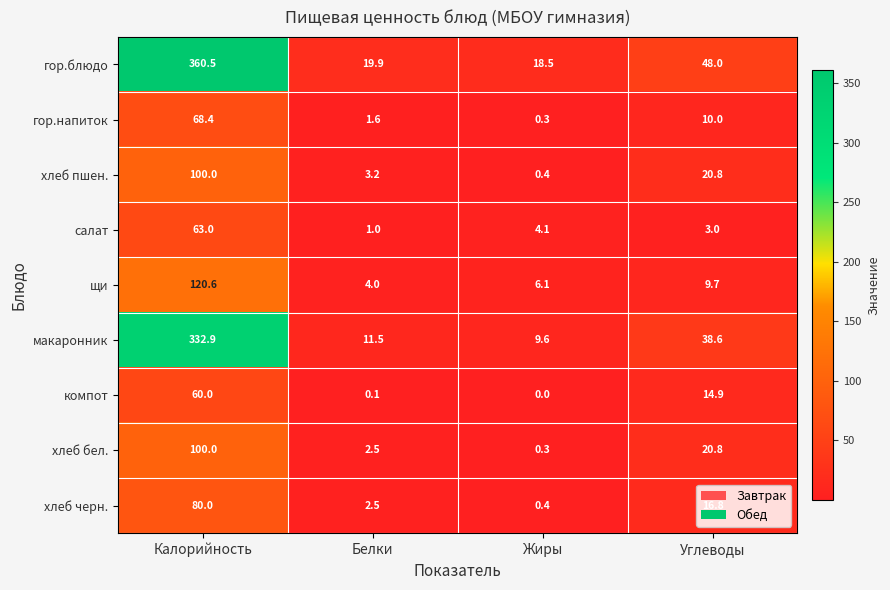

The value of макаронник at Углеводы is 65.9. True or false?

False